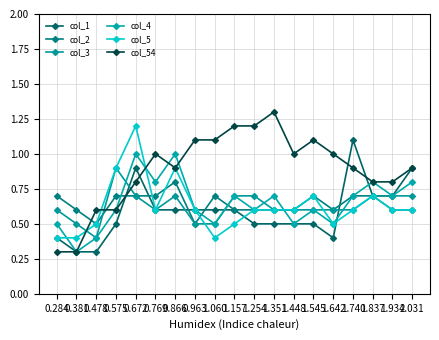

Reading right to left, list all the values displayed in this chart.

col_1: 0.9	0.7	0.7	1.1	0.4	0.5	0.5	0.5	0.5	0.6	0.6	0.6	0.6	0.6	0.9	0.5	0.3	0.3	0.4
col_2: 0.6	0.6	0.7	0.7	0.6	0.7	0.6	0.6	0.6	0.6	0.7	0.5	0.8	0.7	0.7	0.7	0.5	0.6	0.7
col_3: 0.7	0.7	0.7	0.6	0.6	0.6	0.6	0.6	0.7	0.7	0.5	0.5	0.7	0.6	0.7	0.9	0.4	0.5	0.6
col_4: 0.8	0.7	0.8	0.7	0.5	0.6	0.5	0.7	0.6	0.7	0.5	0.6	1.0	0.8	1.0	0.6	0.4	0.3	0.5
col_5: 0.6	0.6	0.7	0.6	0.5	0.7	0.6	0.6	0.6	0.5	0.4	0.6	0.9	0.6	1.2	0.9	0.5	0.4	0.4
col_54: 0.9	0.8	0.8	0.9	1.0	1.1	1.0	1.3	1.2	1.2	1.1	1.1	0.9	1.0	0.8	0.6	0.6	0.3	0.3